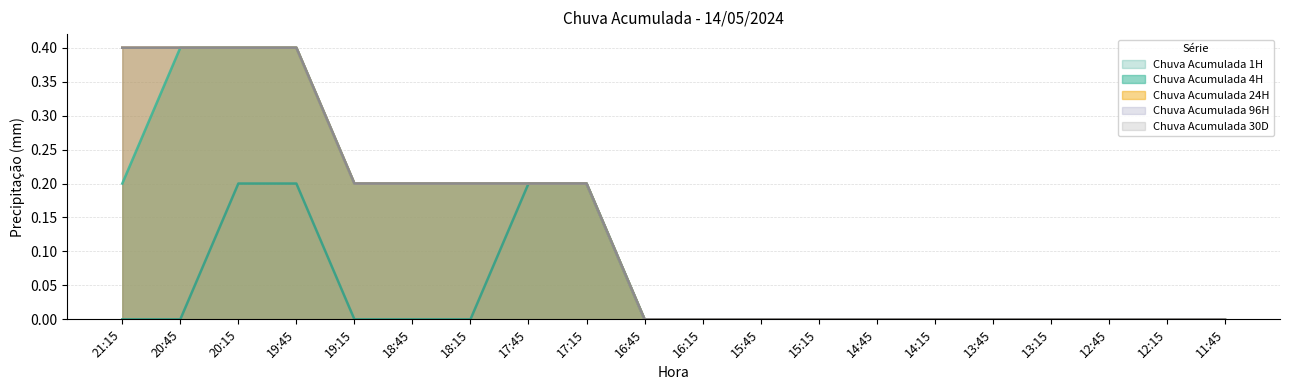

What is the sum of the Chuva Acumulada 96H values at 20:45 and 12:45?

0.4